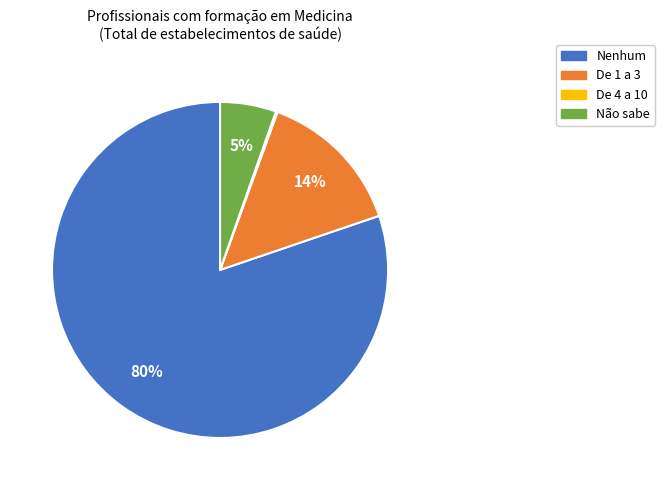

Is it true that De 1 a 3 is 8% of the pie?

False